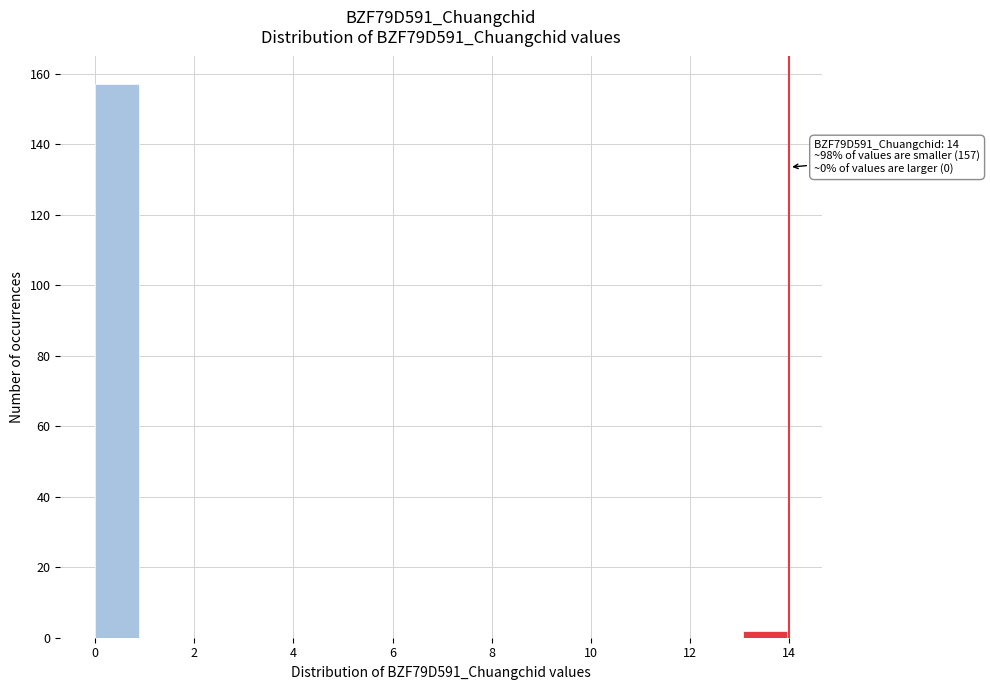

Over which range of the x-axis is the bar tallest?

0.0 to 1.0